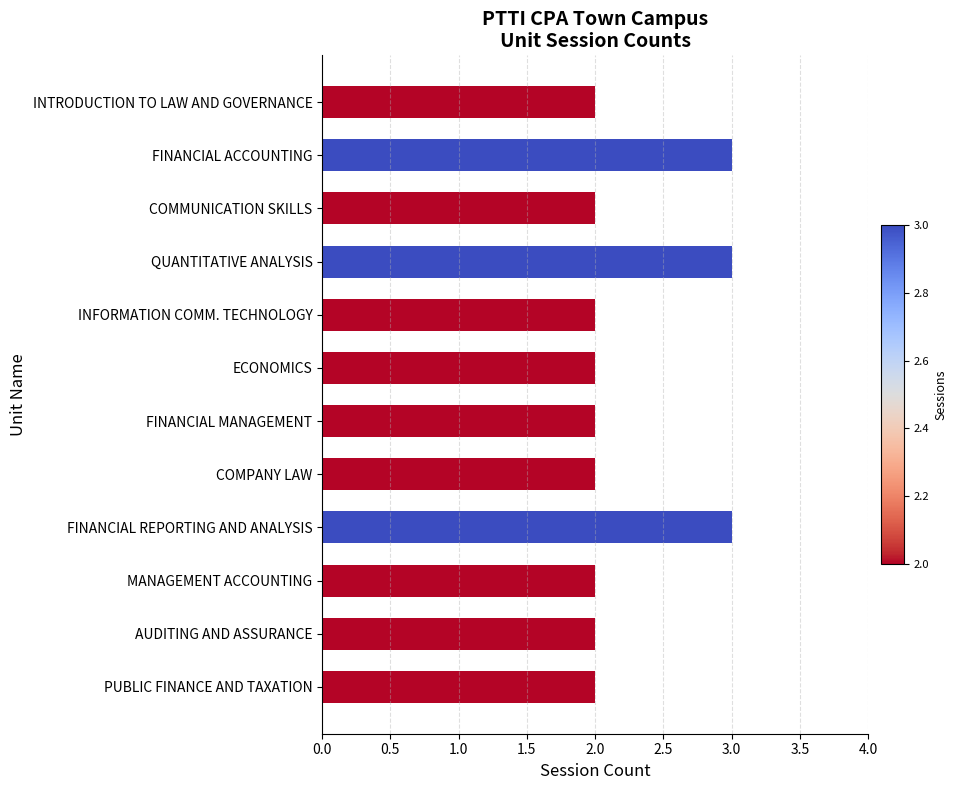

Between QUANTITATIVE ANALYSIS and INFORMATION COMM. TECHNOLOGY, which is larger?

QUANTITATIVE ANALYSIS